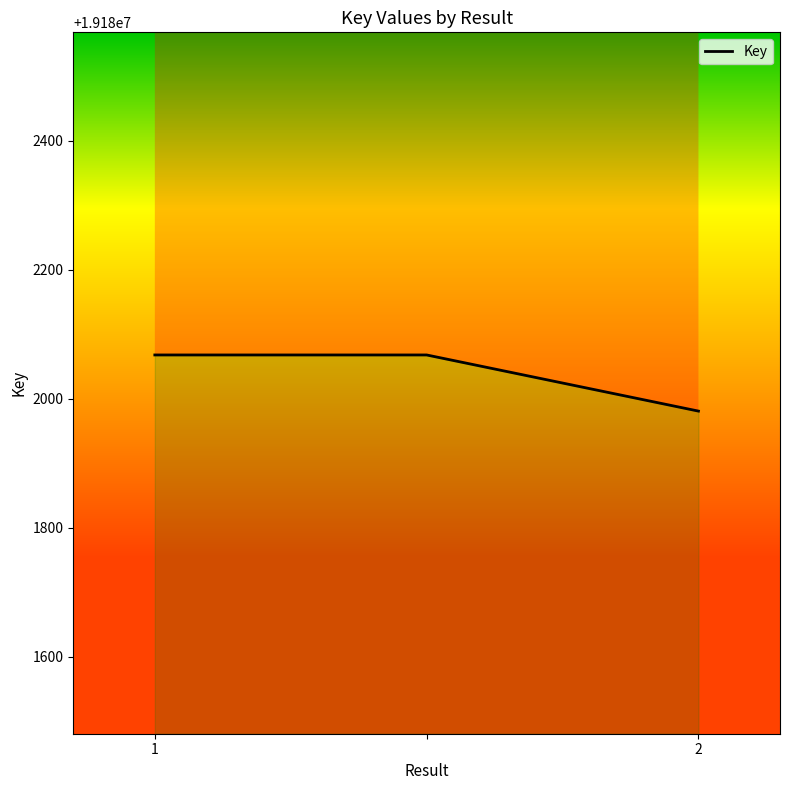

Does the chart have visible grid lines?

No